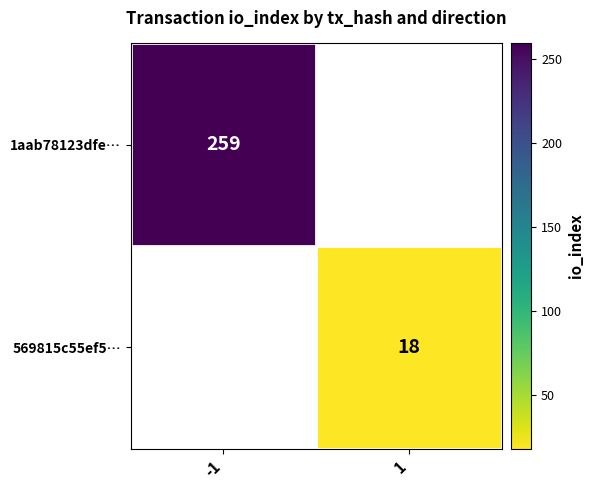

What is the greatest value displayed?

259.0